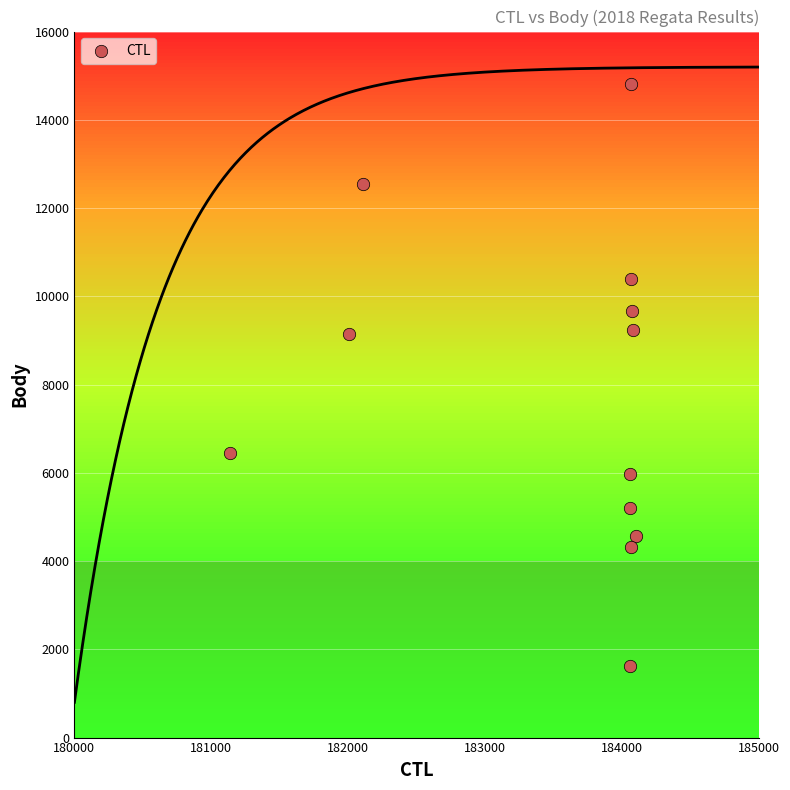

What is the range of Y values (max minus min)?

13198